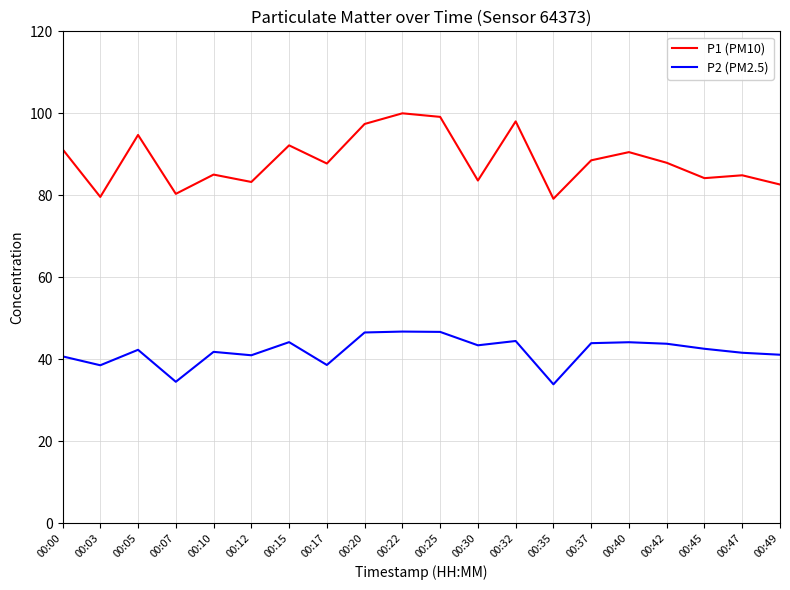

How many series are shown in this chart?

2